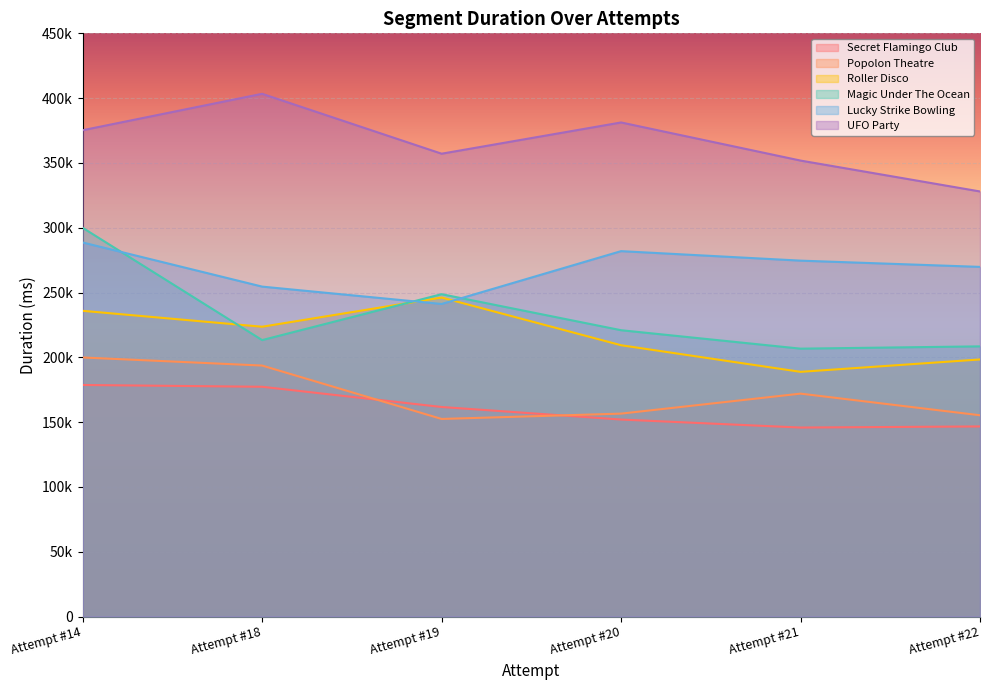

True or false: Lucky Strike Bowling and Secret Flamingo Club intersect in this chart.

False